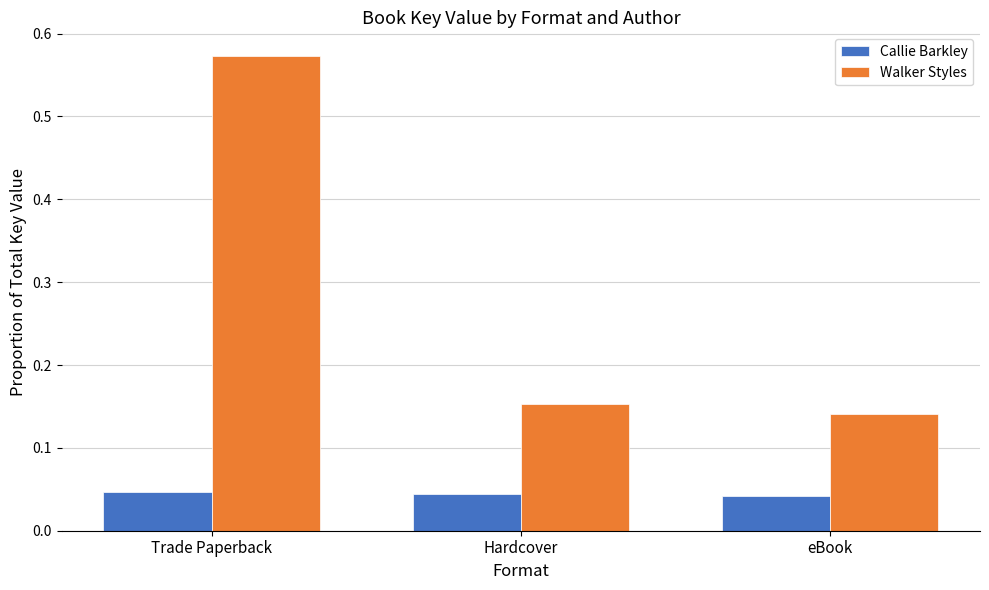

Which category has the highest value across all series?

Trade Paperback